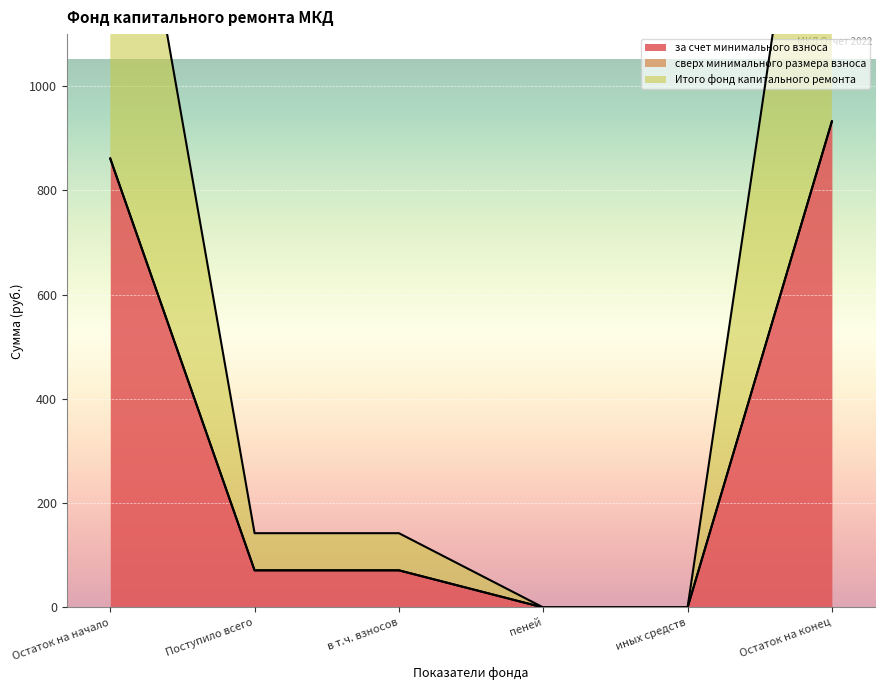

The value of за счет минимального взноса at иных средств is 0.0. True or false?

True